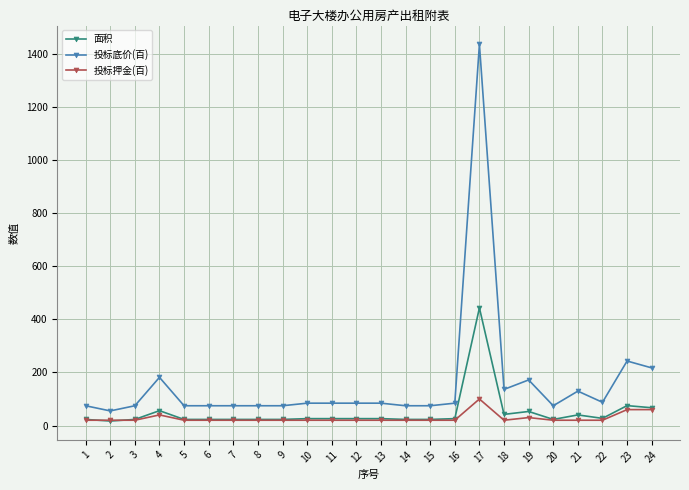

Which category has the lowest value in the 投标底价(百) series?

2